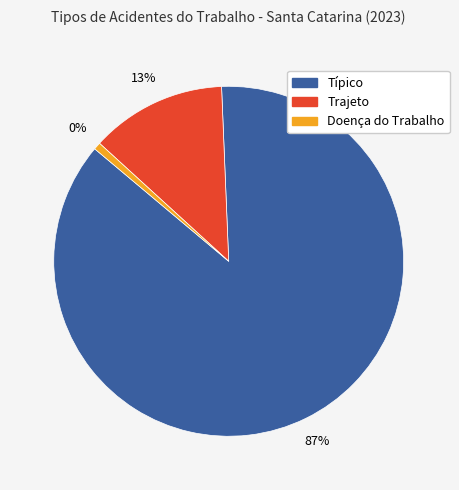

The Típico slice represents 99% of the pie. True or false?

False